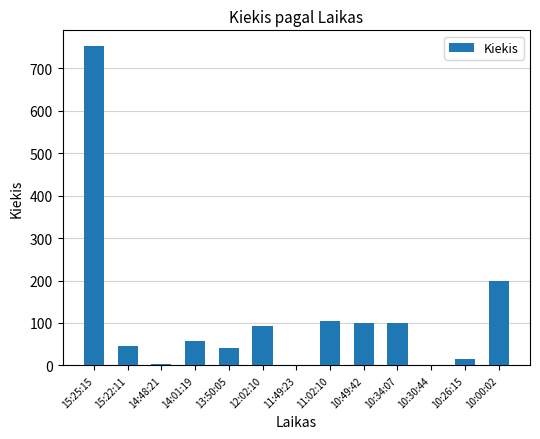

Where is the data nearest to the value 376?

10:00:02